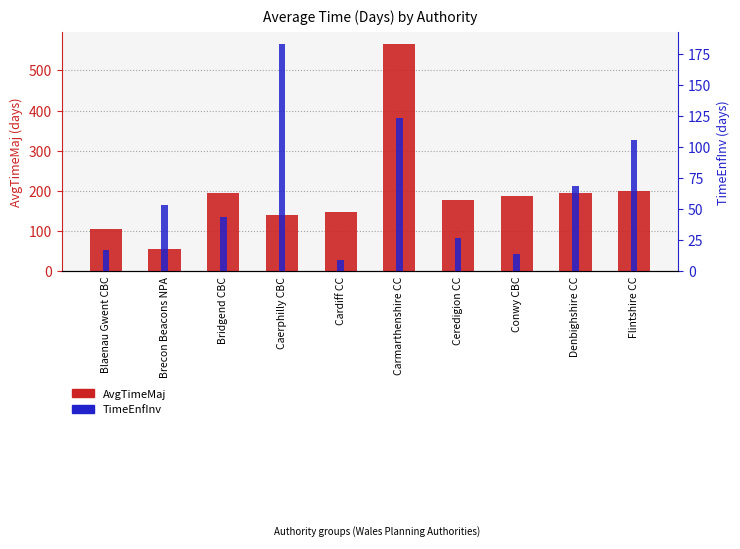

What position from the right is Carmarthenshire CC?

5